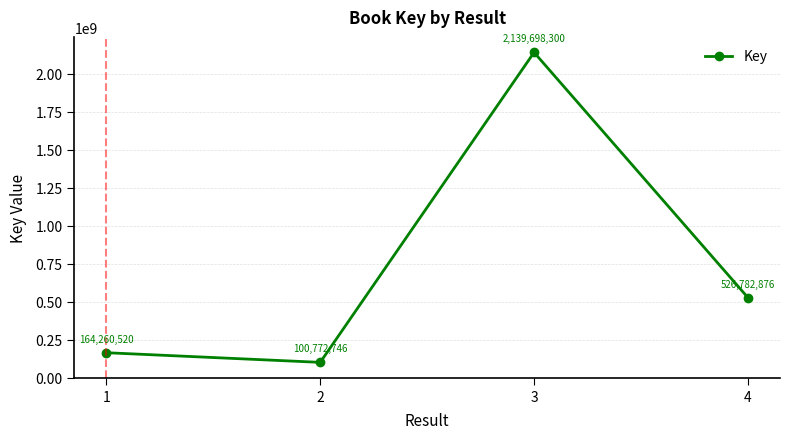

Reading left to right, transcribe all the data shown in this chart.

1=164260520	2=100772746	3=2139698300	4=526782876